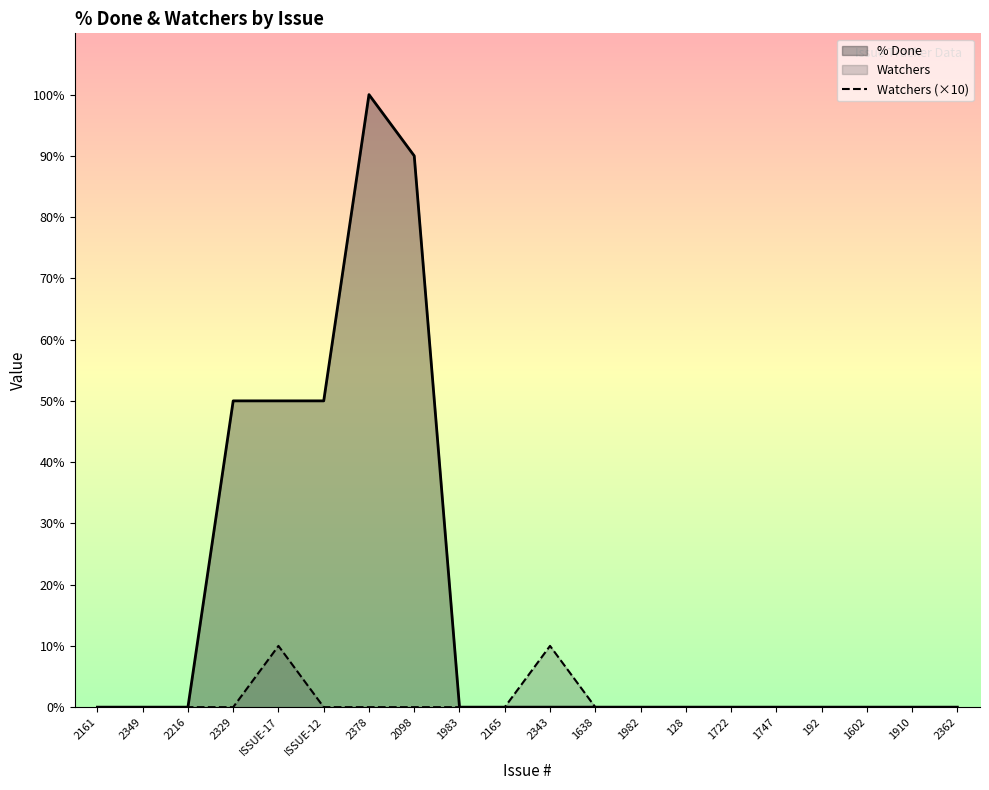

What is the label of the 18th point from the left?

1602